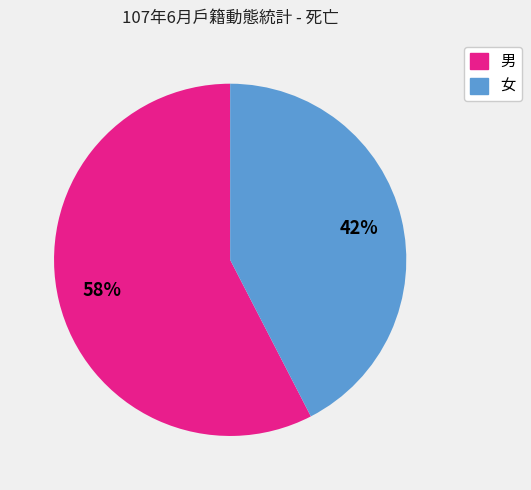

Is there any slice that represents more than half of the pie?

Yes